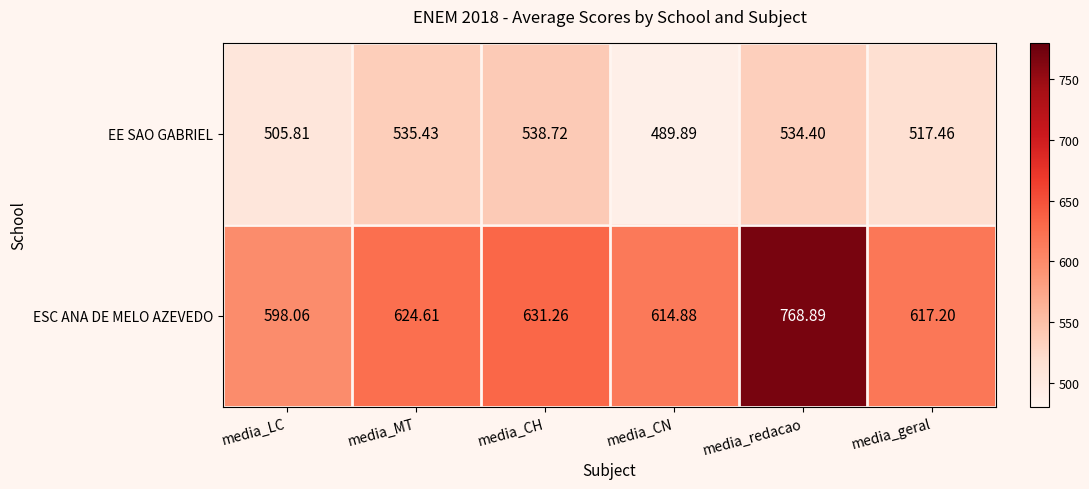

Which label corresponds to the smallest value in the chart?

media_CN